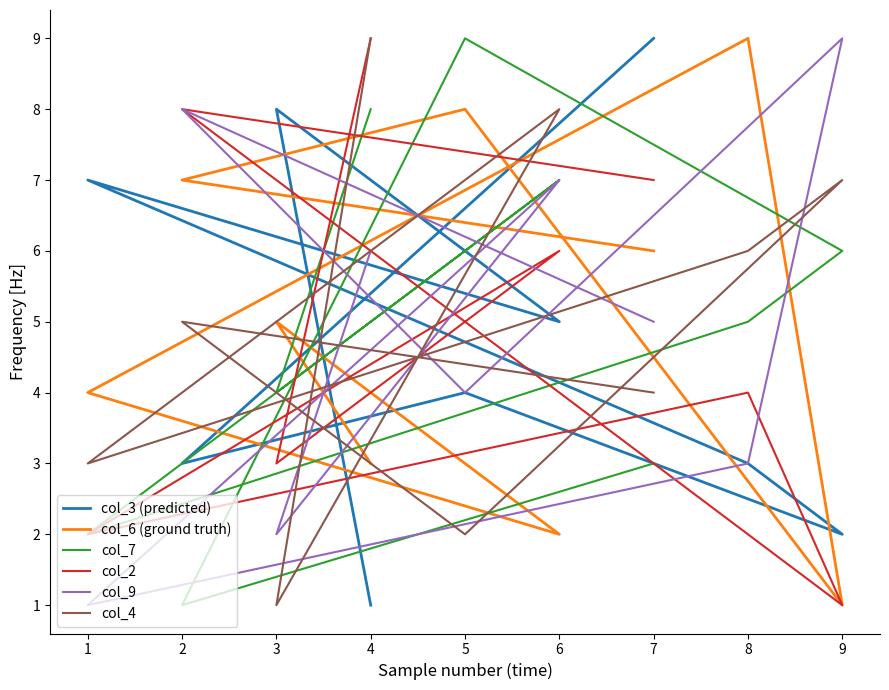

What is the greatest value displayed?

9